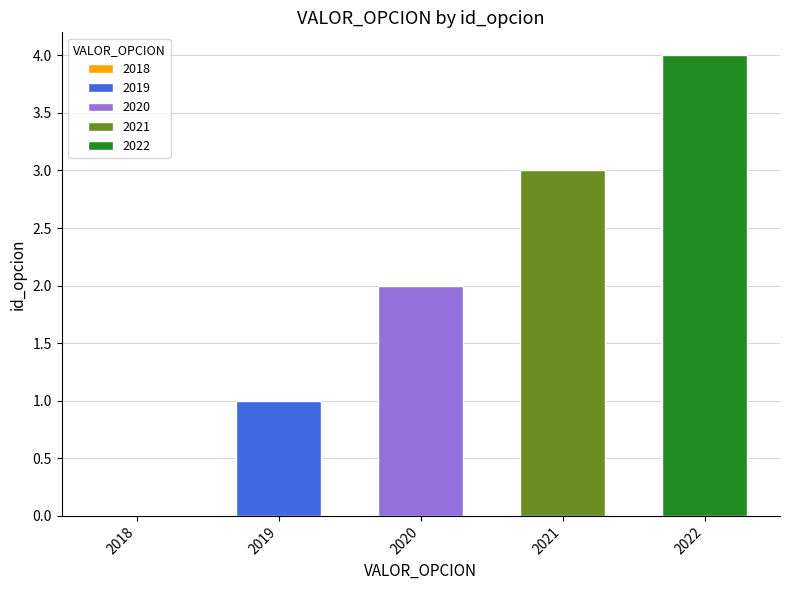

What is the sum of the values at 2020 and 2021?

5